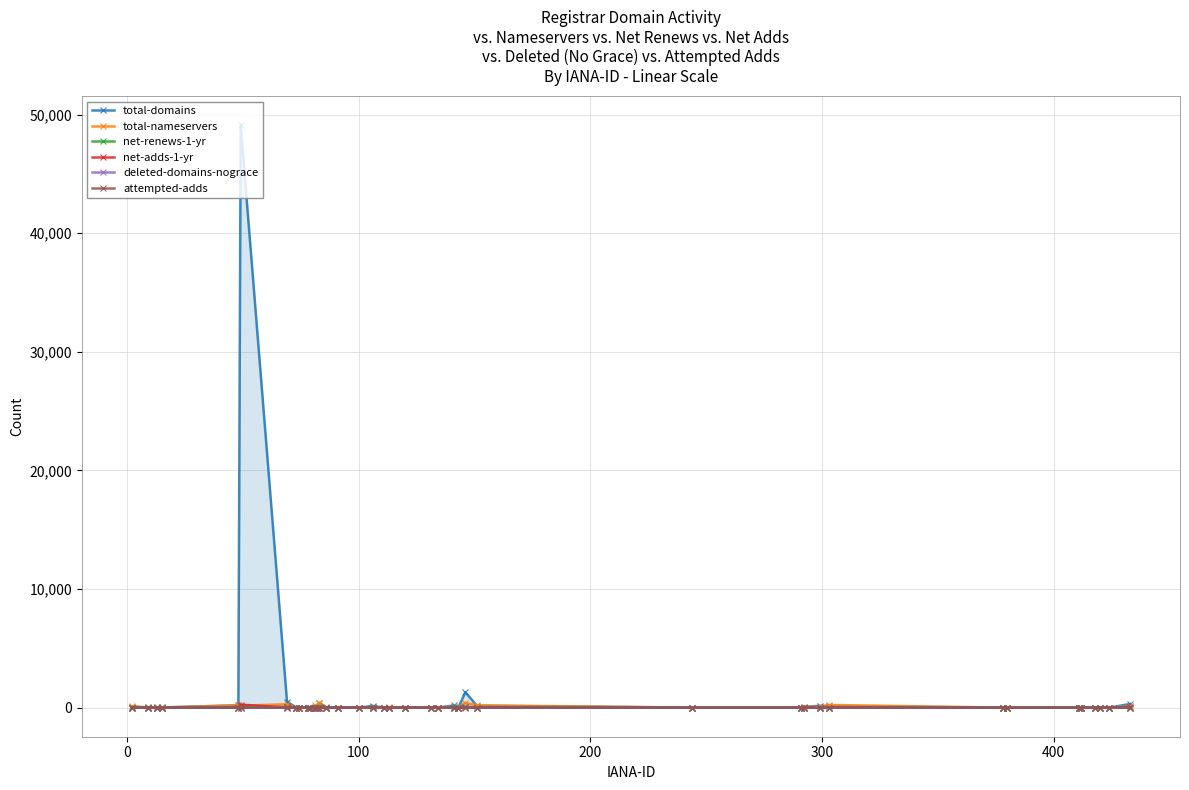

Which series has the largest total across all categories?

total-domains